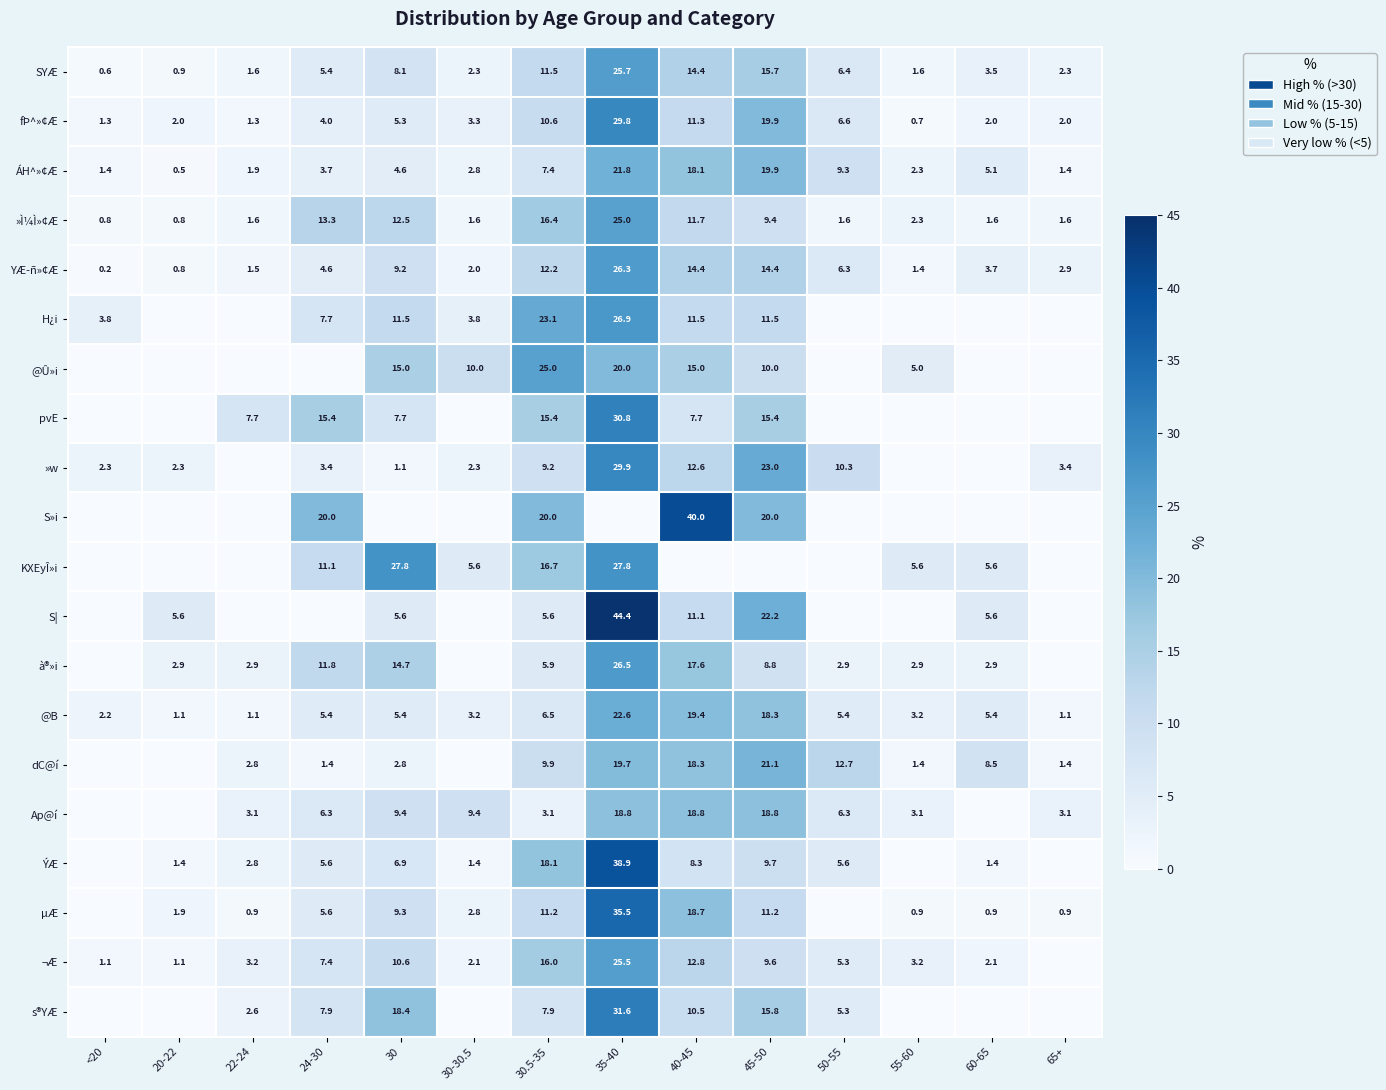

What is the sum of all »Ì¼Ì»¢Æ values?

100.2